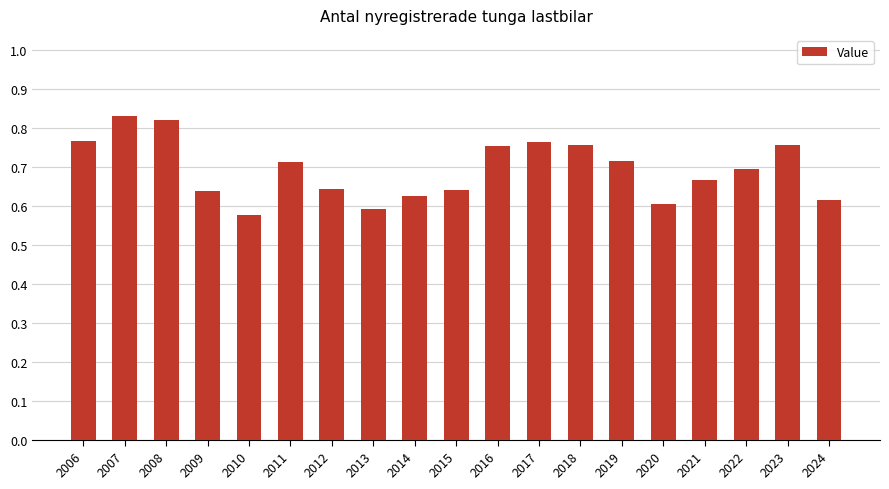

What is the sum of the values at 2011 and 2017?

1.5